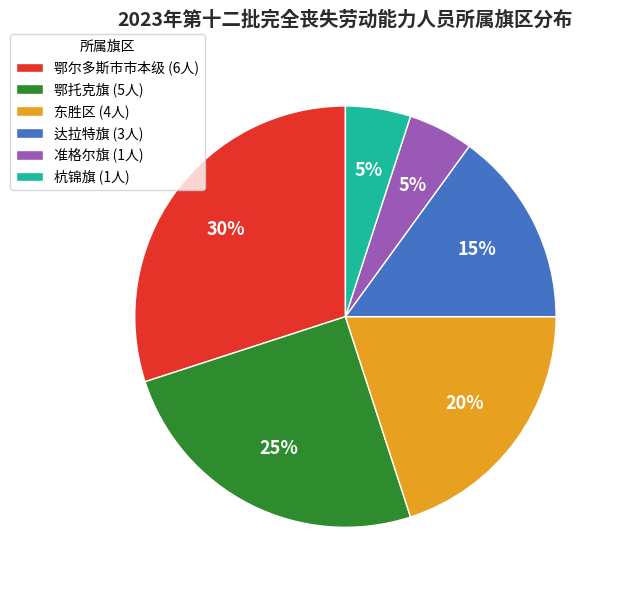

To the nearest percent, what is the average slice percentage?

17%